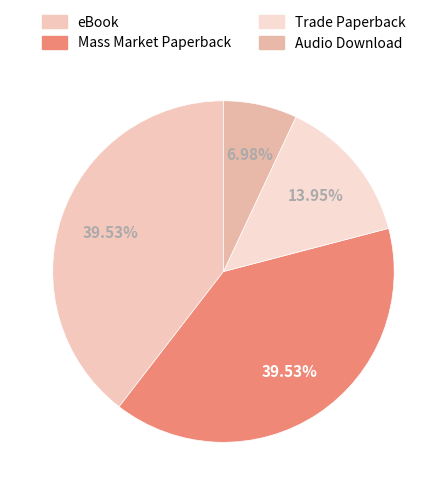

What percentage is the Trade Paperback slice, to the nearest percent?

14%